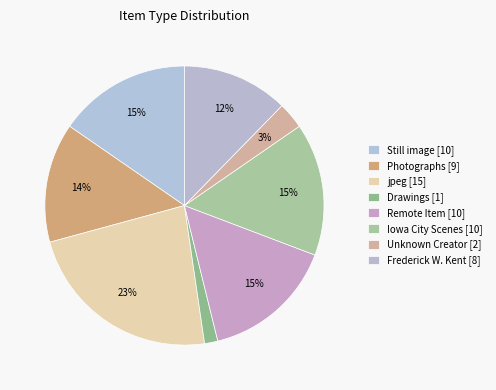

How many slices are in this pie chart?

8